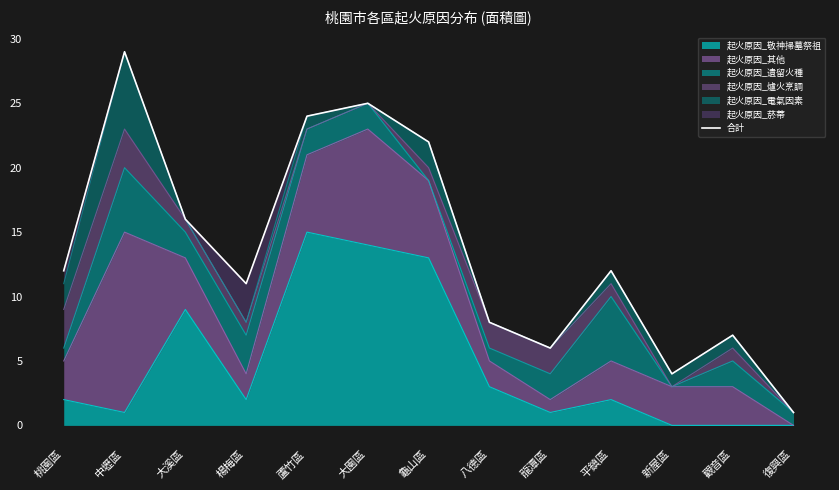

What is the label of the 7th point from the left?

龜山區